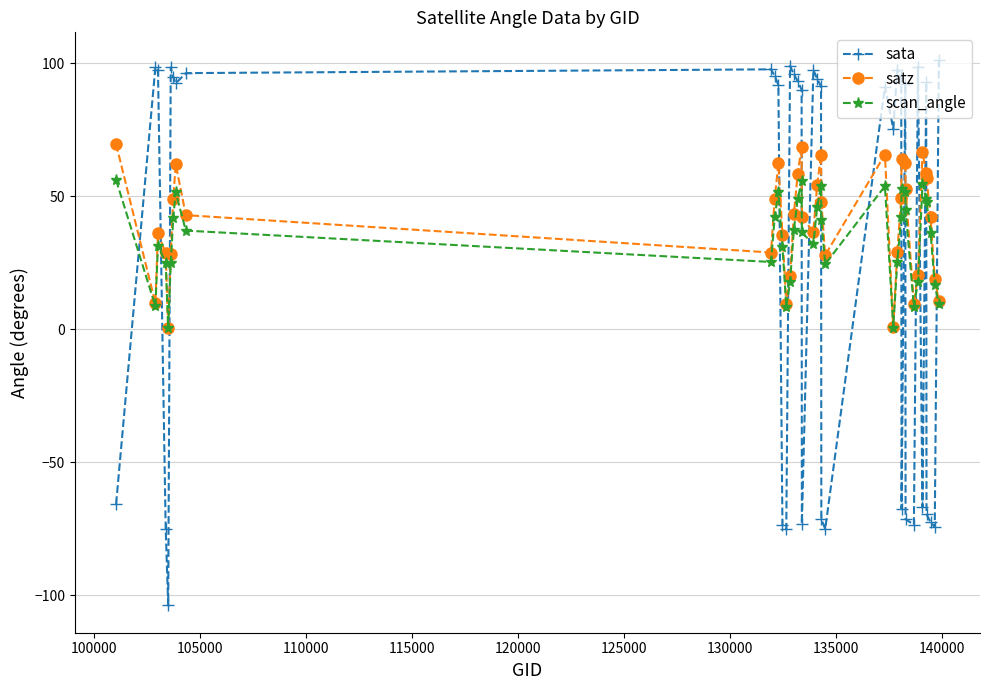

What is the maximum value for satz?

69.7